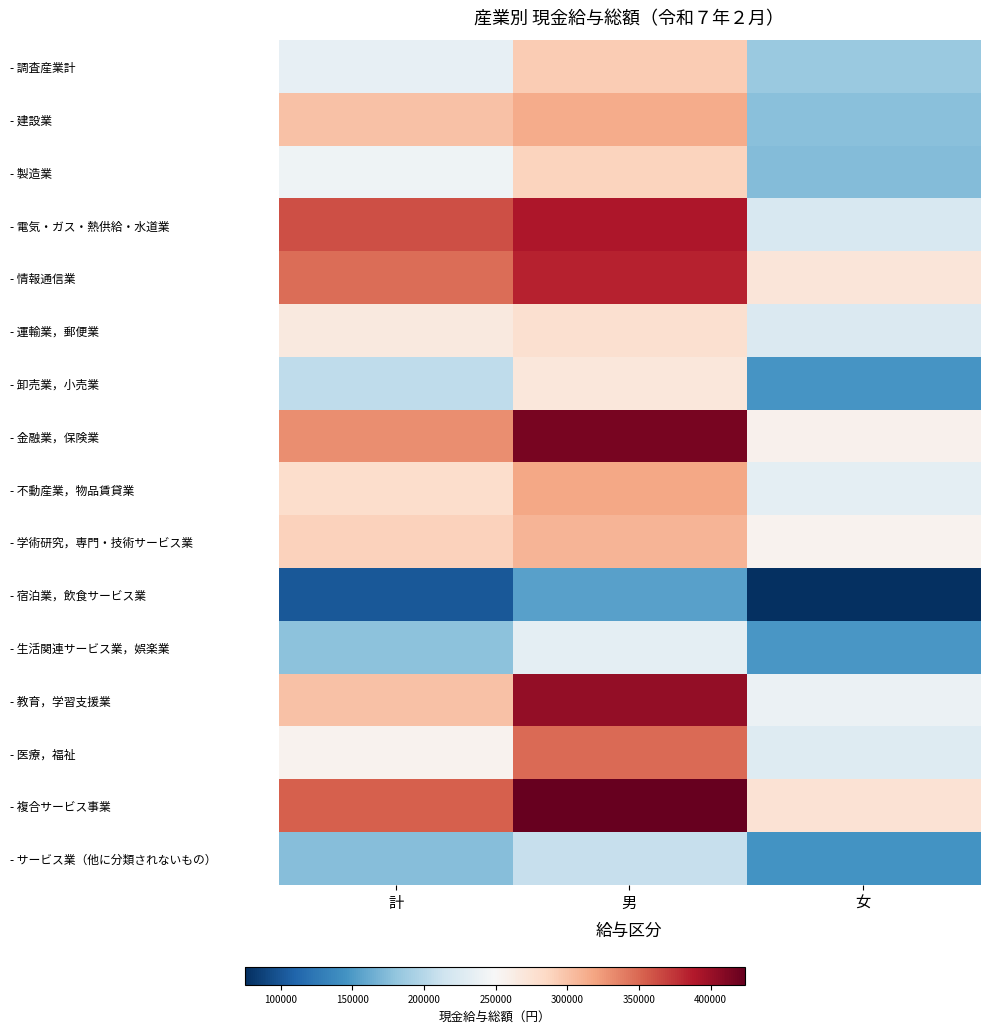

Reading left to right, list all the values displayed in this chart.

- 調査産業計: 計=235271	男=293354	女=185135
- 建設業: 計=300209	男=313934	女=177311
- 製造業: 計=241480	男=287762	女=174344
- 電気・ガス・熱供給・水道業: 計=362273	男=391118	女=222167
- 情報通信業: 計=346802	男=383977	女=270180
- 運輸業，郵便業: 計=266200	男=276920	女=224718
- 卸売業，小売業: 計=205826	男=269344	女=147077
- 金融業，保険業: 計=330098	男=415738	女=257200
- 不動産業，物品賃貸業: 計=280096	男=316930	女=232921
- 学術研究，専門・技術サービス業: 計=289440	男=308403	女=255946
- 宿泊業，飲食サービス業: 計=101337	男=155541	女=75206
- 生活関連サービス業，娯楽業: 計=178415	男=232976	女=148353
- 教育，学習支援業: 計=300222	男=403203	女=239702
- 医療，福祉: 計=256278	男=347872	女=227735
- 複合サービス事業: 計=353430	男=423950	女=274162
- サービス業（他に分類されないもの）: 計=175434	男=209352	女=145793